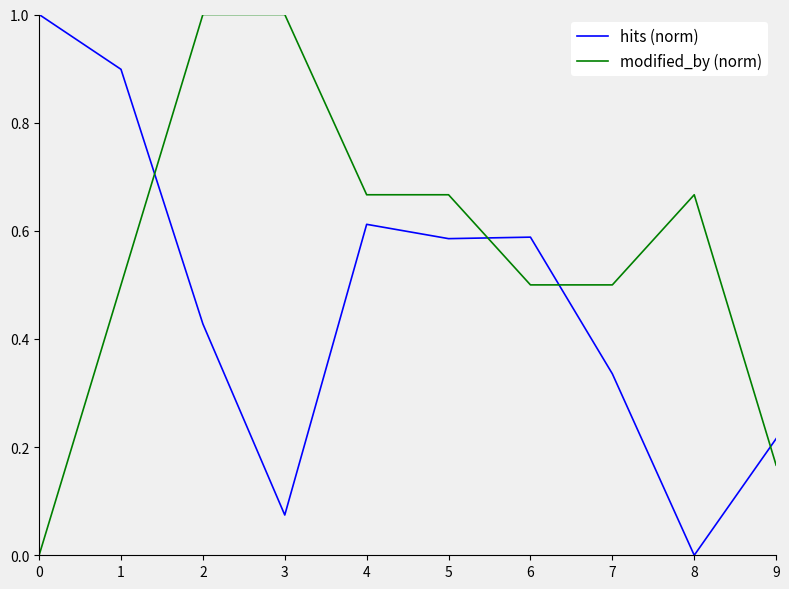

What is the difference between the highest and lowest values at 3?

0.9